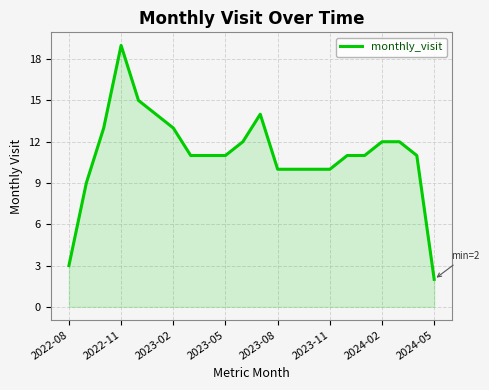

What is the maximum value shown in the chart?

19